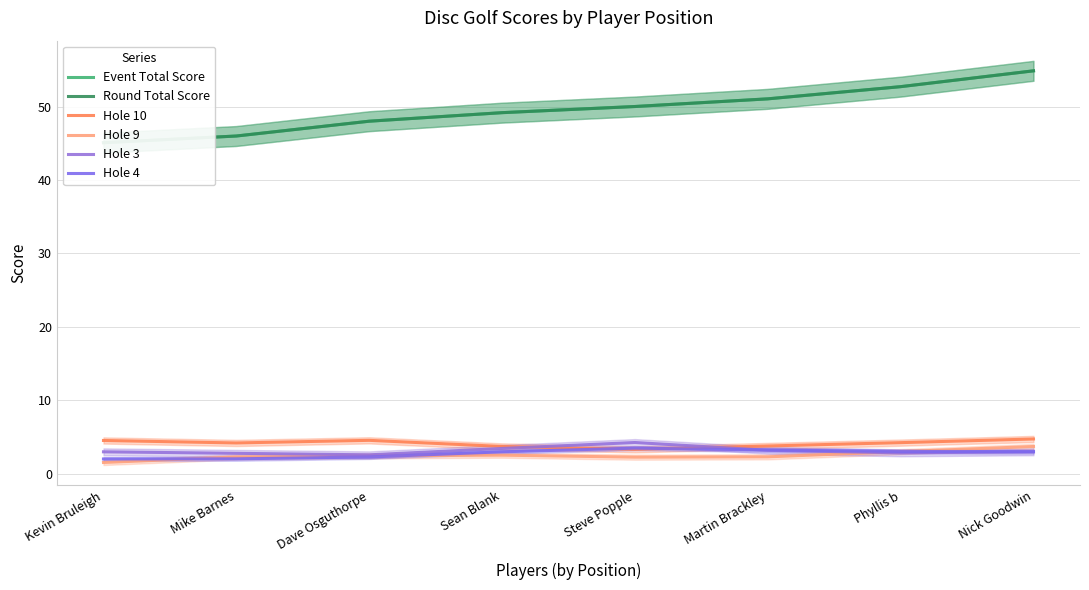

Where does the Hole 9 series first go above 2?

Mike Barnes